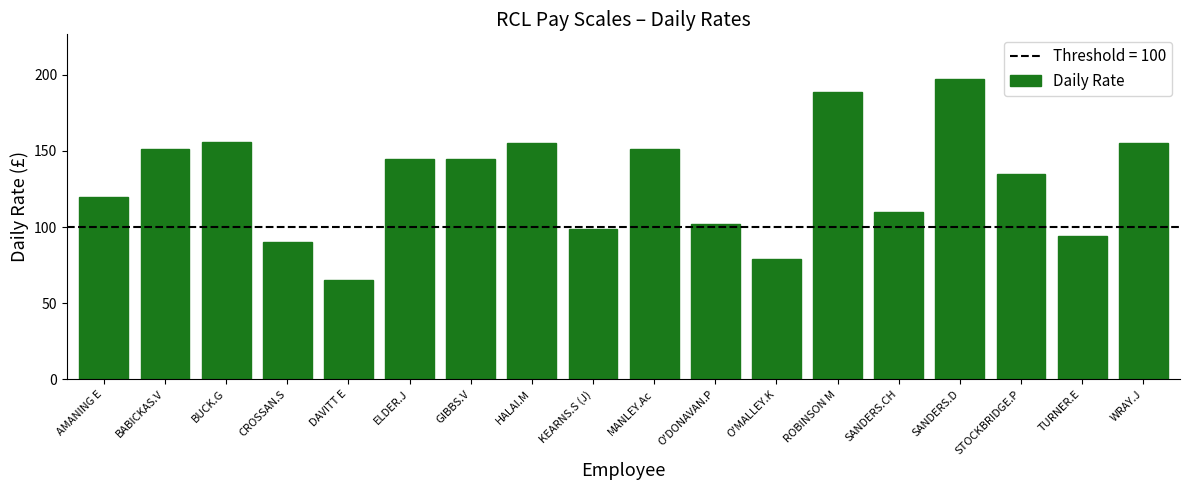

What is the greatest value displayed?

197